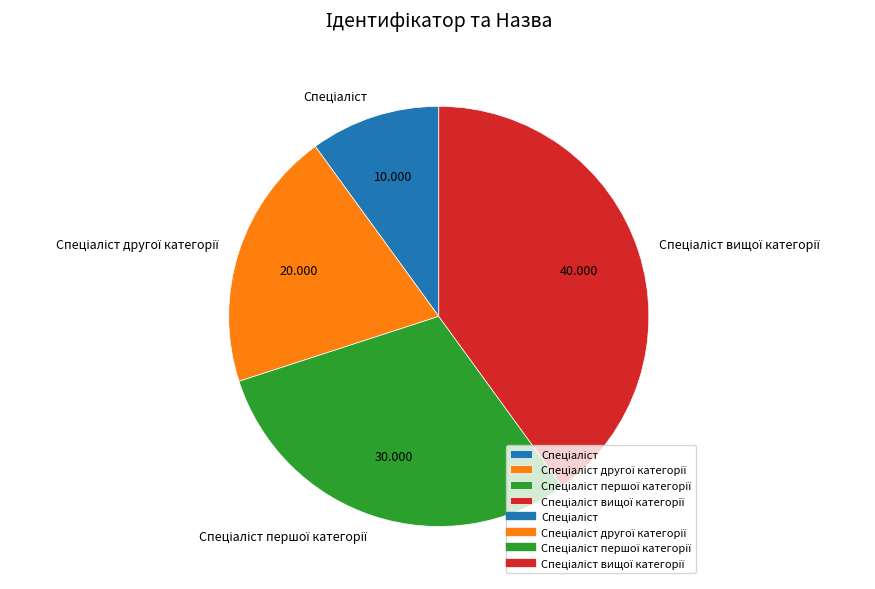

Is there a majority slice in this chart?

No